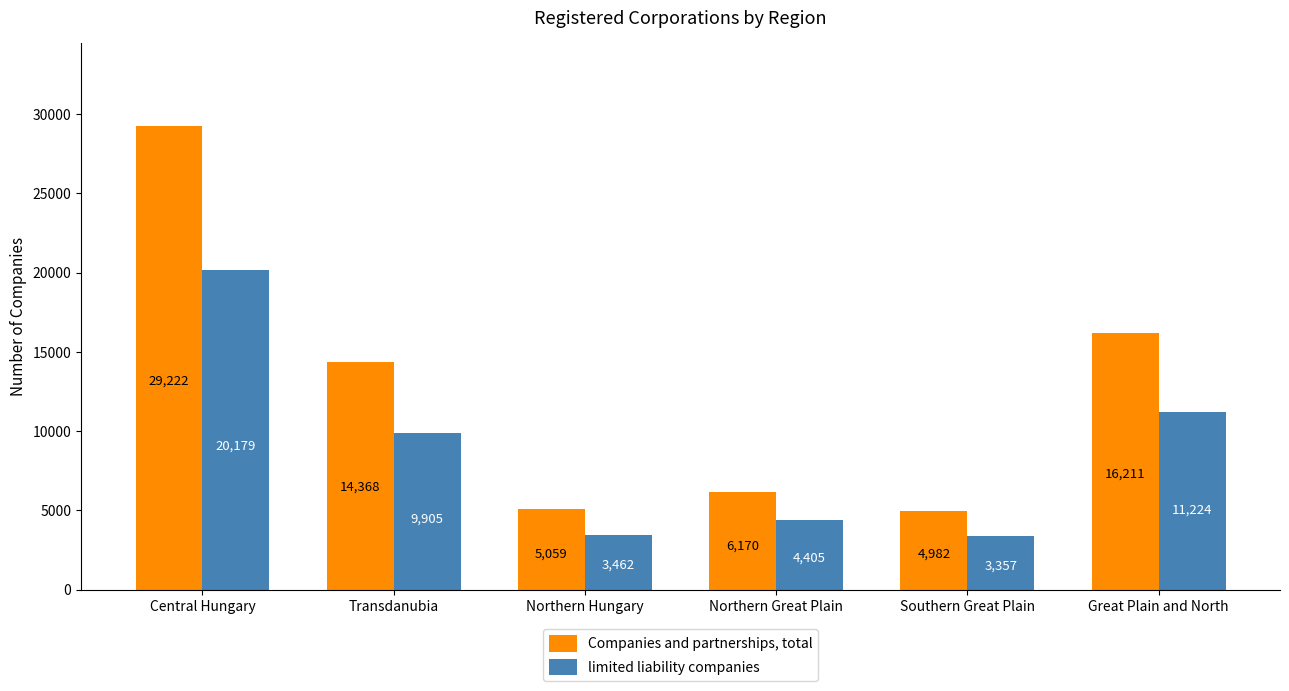

How many data points does each series have?

6